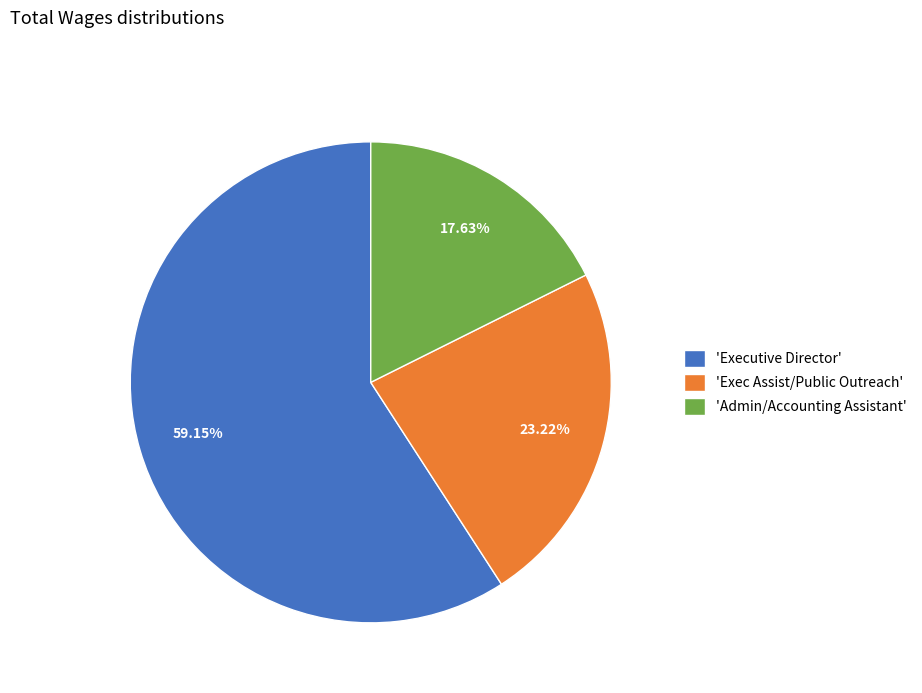

Rank the categories by value from highest to lowest.

'Executive Director', 'Exec Assist/Public Outreach', 'Admin/Accounting Assistant'